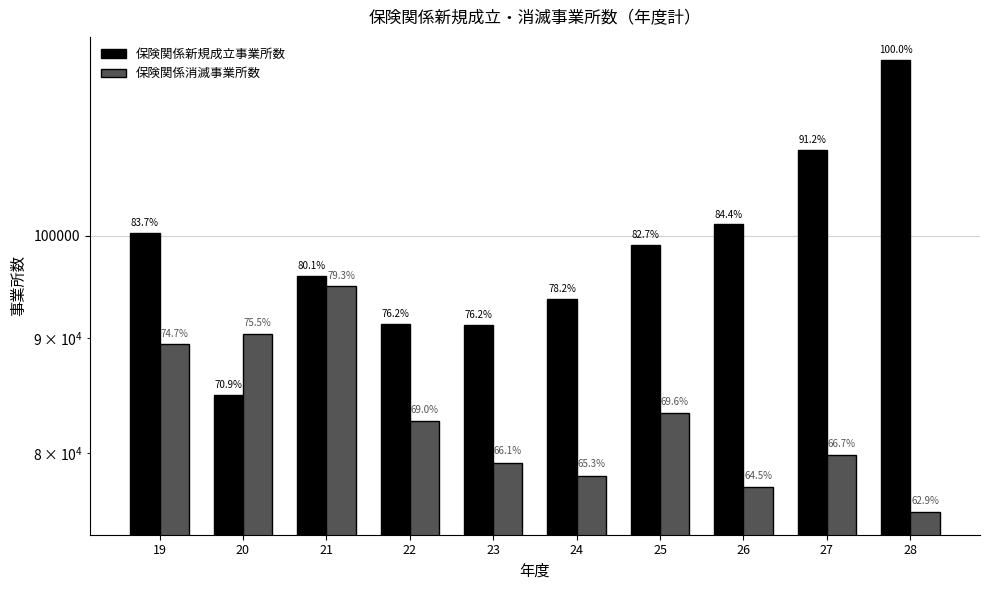

At which label is 保険関係消滅事業所数 closest to 85123?

25